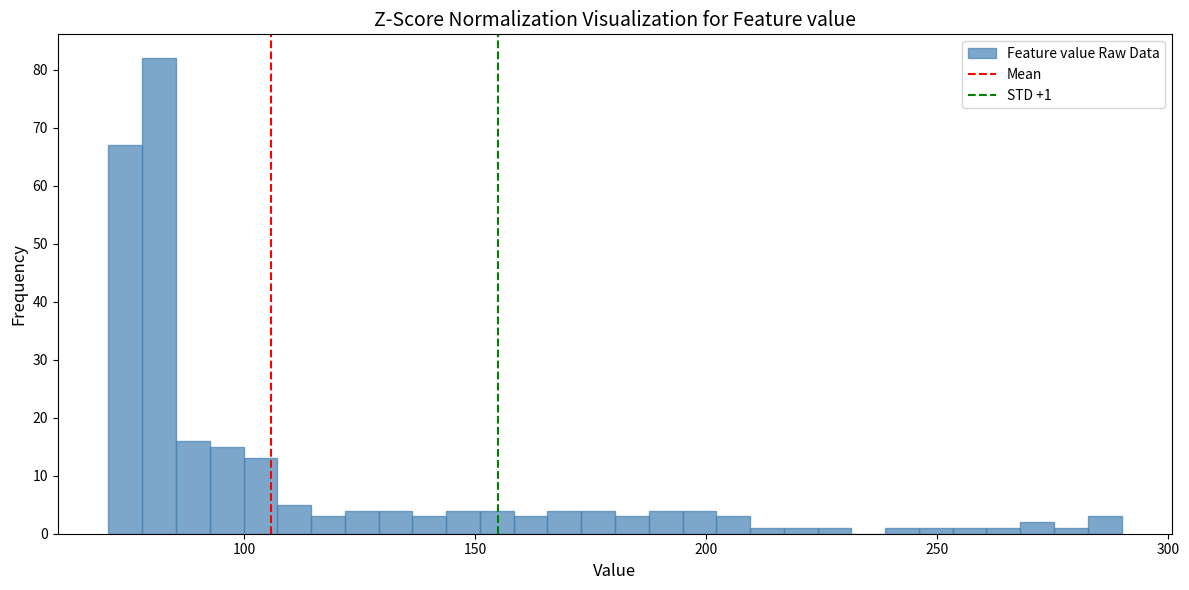

Around what value on the x-axis is the tallest bar? Give the approximate position of its centre, as read against the axis.

80